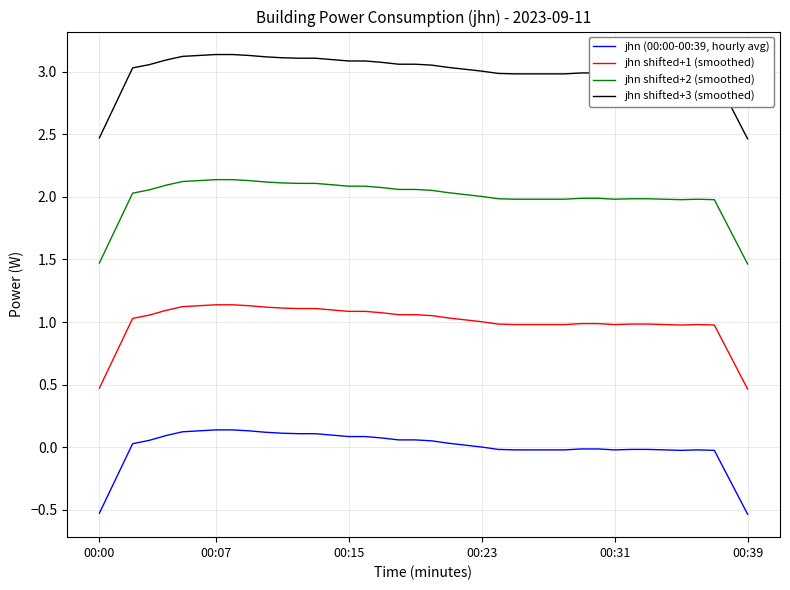

Which series has the largest total across all categories?

jhn shifted+3 (smoothed)